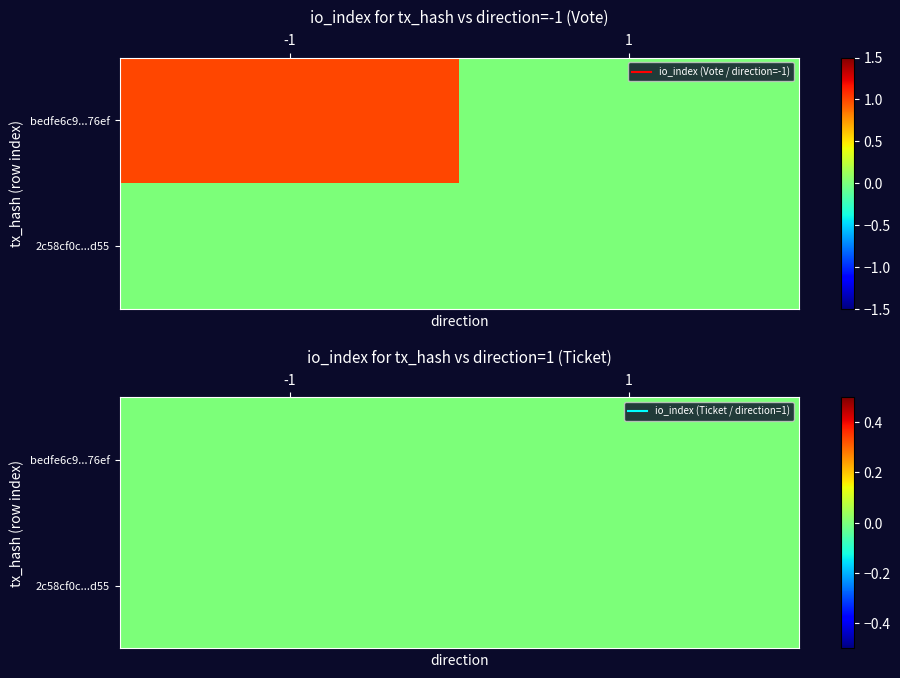

How many values in bedfe6c9eff57c76f485bc3638a4c57c58976ef are above zero?

1